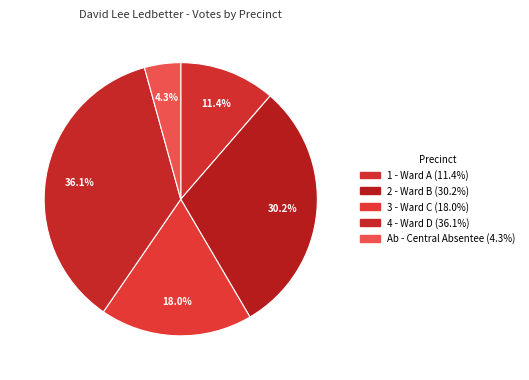

Which category has the biggest portion of the pie?

4 - Ward D